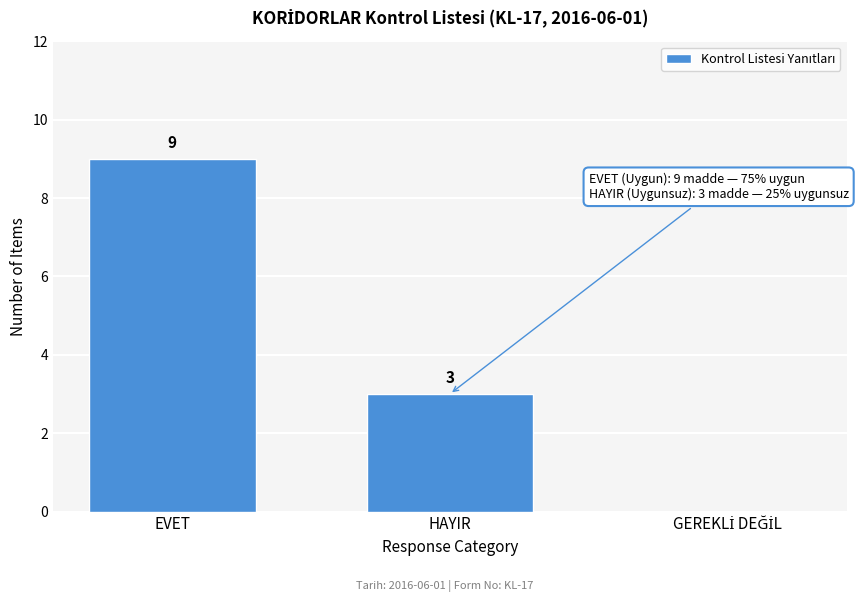

What is the sum of the values at EVET and HAYIR?

12